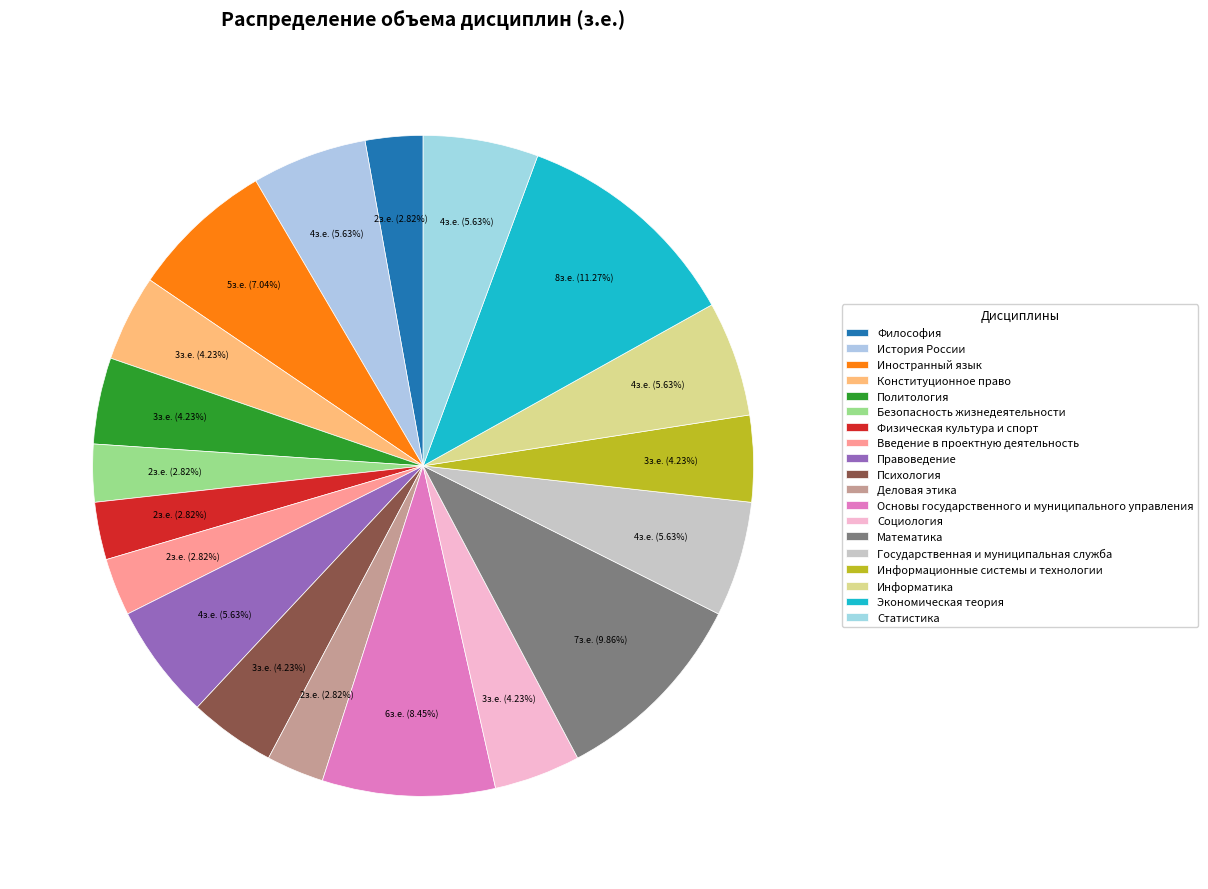

Rank the categories by value from lowest to highest.

Философия, Безопасность жизнедеятельности, Физическая культура и спорт, Введение в проектную деятельность, Деловая этика, Конституционное право, Политология, Психология, Социология, Информационные системы и технологии, История России, Правоведение, Государственная и муниципальная служба, Информатика, Статистика, Иностранный язык, Основы государственного и муниципального управления, Математика, Экономическая теория